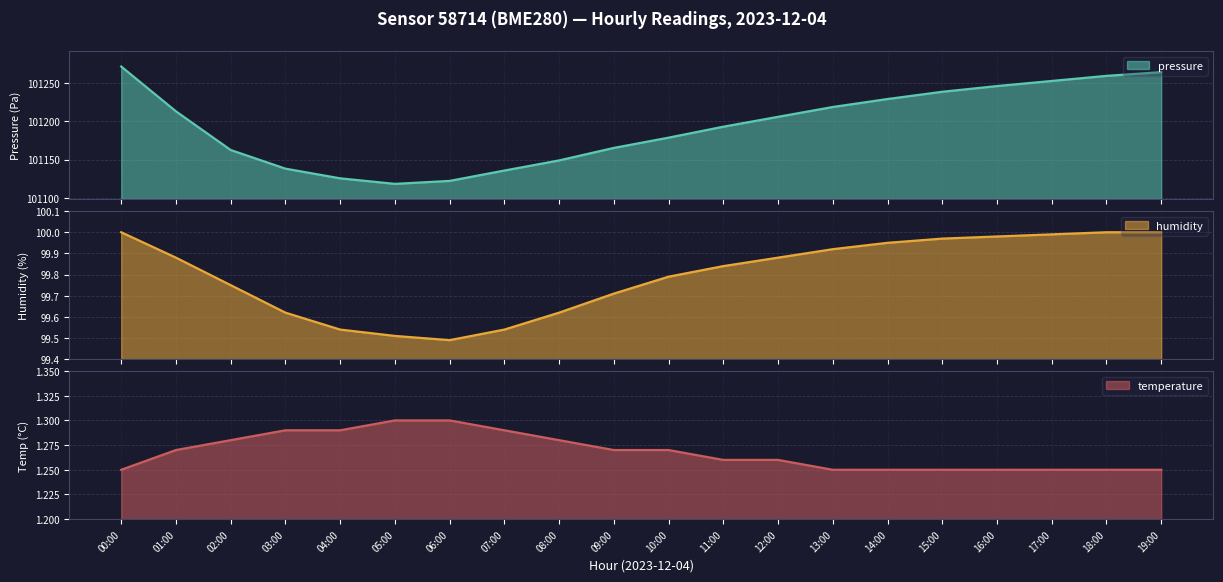

Does the chart display data point markers on the line(s)?

No